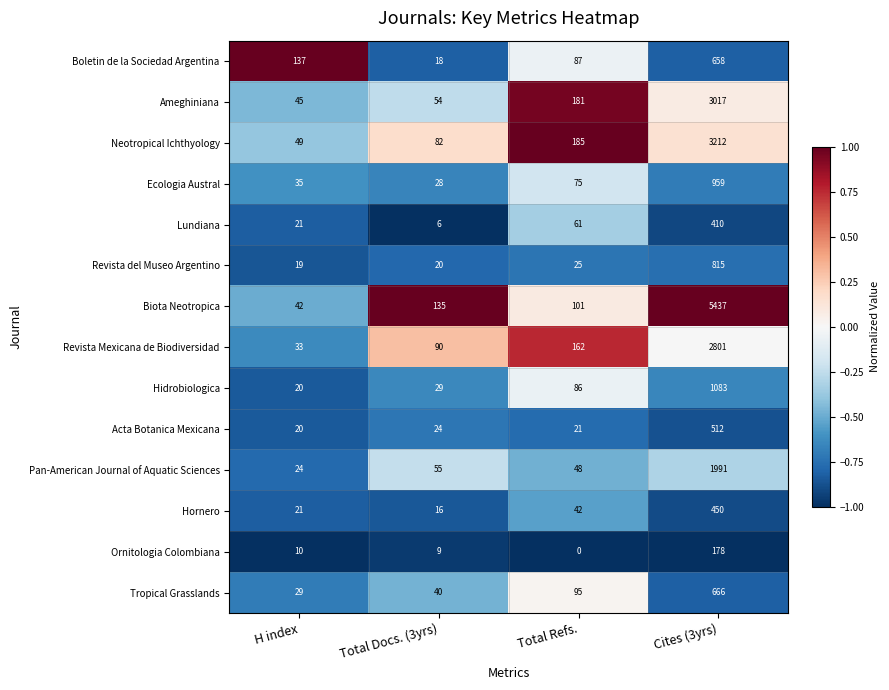

What is the maximum value shown in the chart?

5437